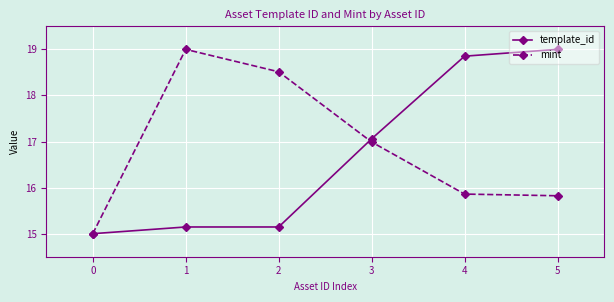

Is it true that template_id equals 19.0 at 5?

True